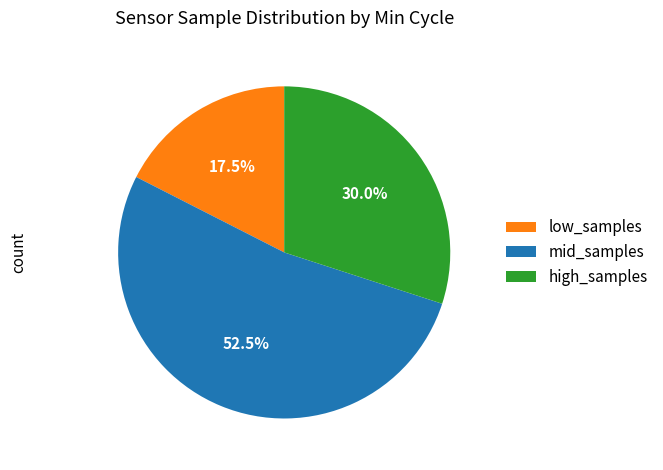

Which category has the smallest portion of the pie?

low_samples